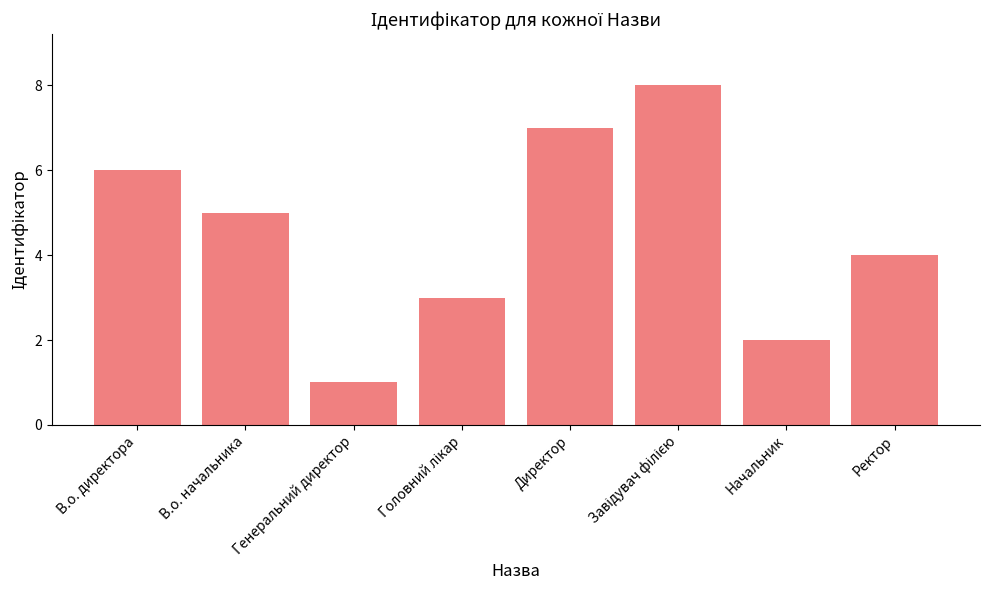

What is the change in value from Генеральний директор to Директор?

+6